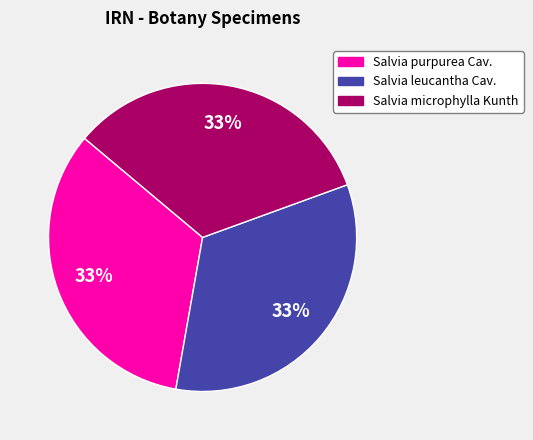

Is the sum of Salvia microphylla Kunth and Salvia leucantha Cav. greater than half?

Yes